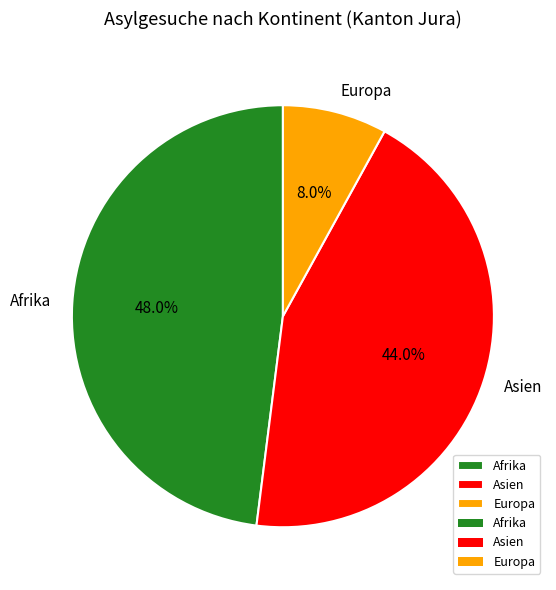

Rank the categories by value from lowest to highest.

Europa, Asien, Afrika